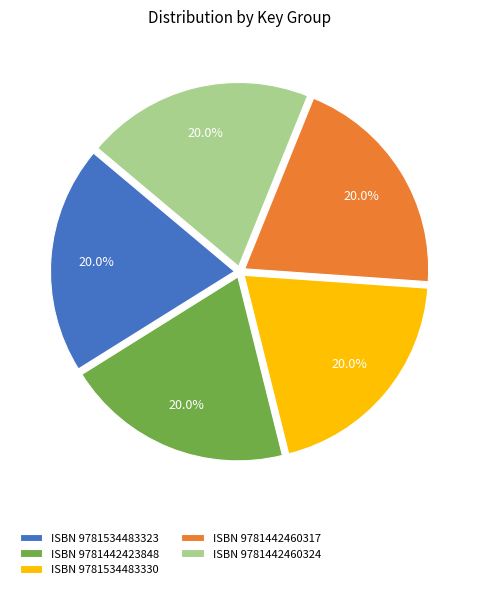

How many segments does this pie chart have?

5